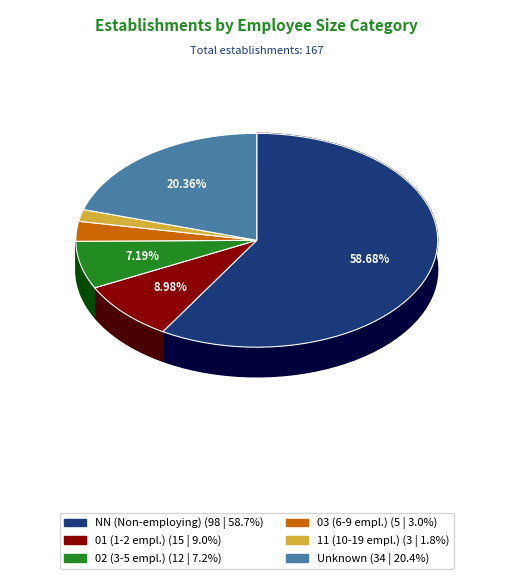

Which slice is the largest?

NN